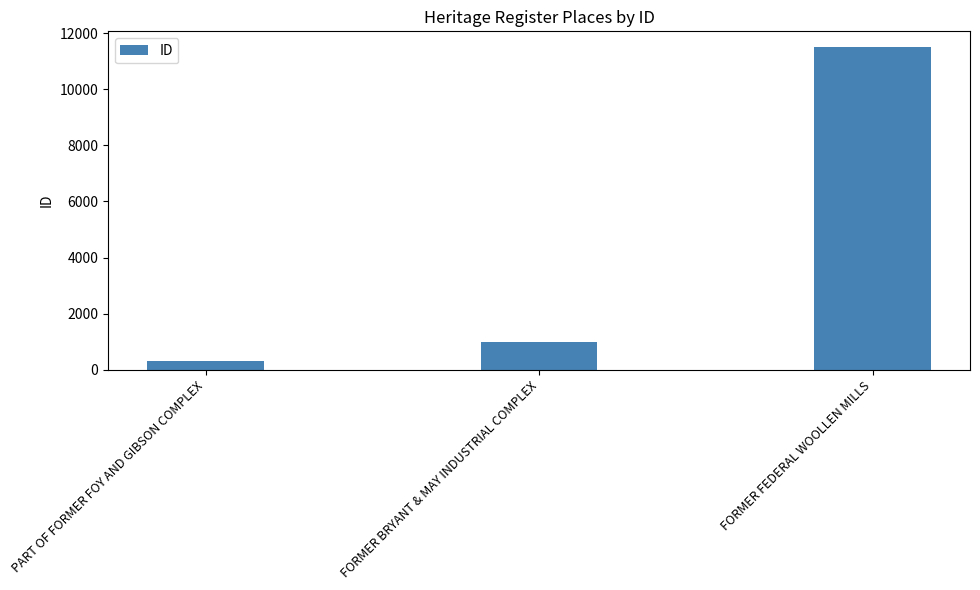

Are the bars horizontal?

No